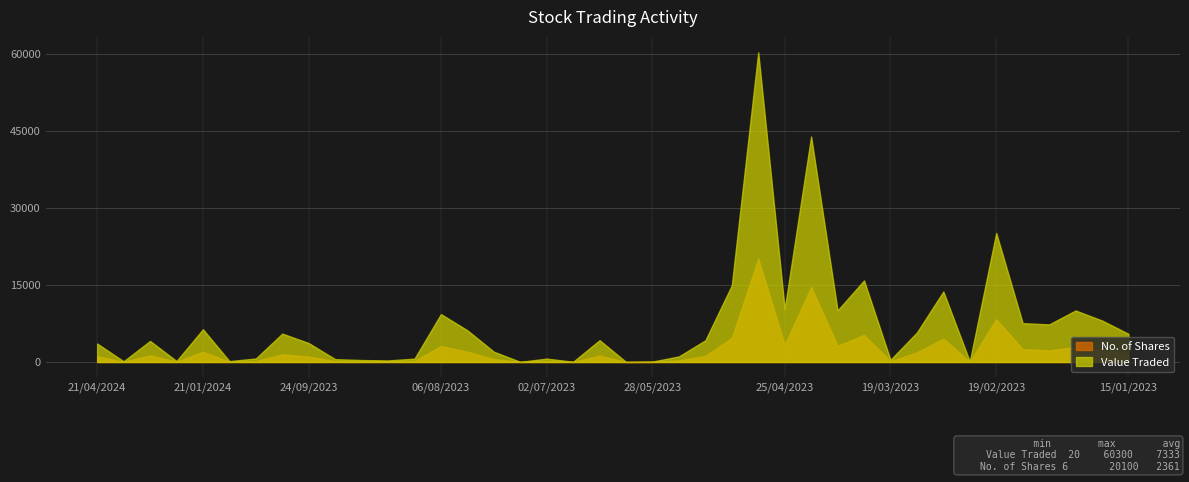

What is the difference between the Value Traded values at 01/05/2023 and 19/02/2023?

35166